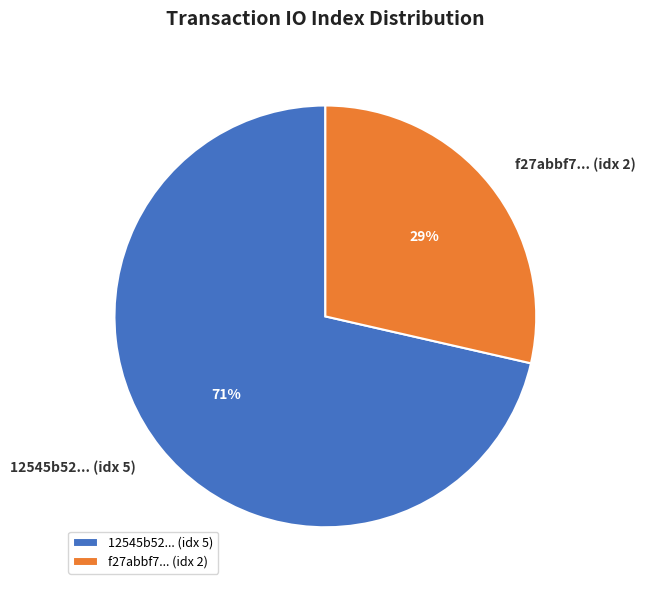

What percentage is the f27abbf7... (idx 2) slice, to the nearest percent?

29%